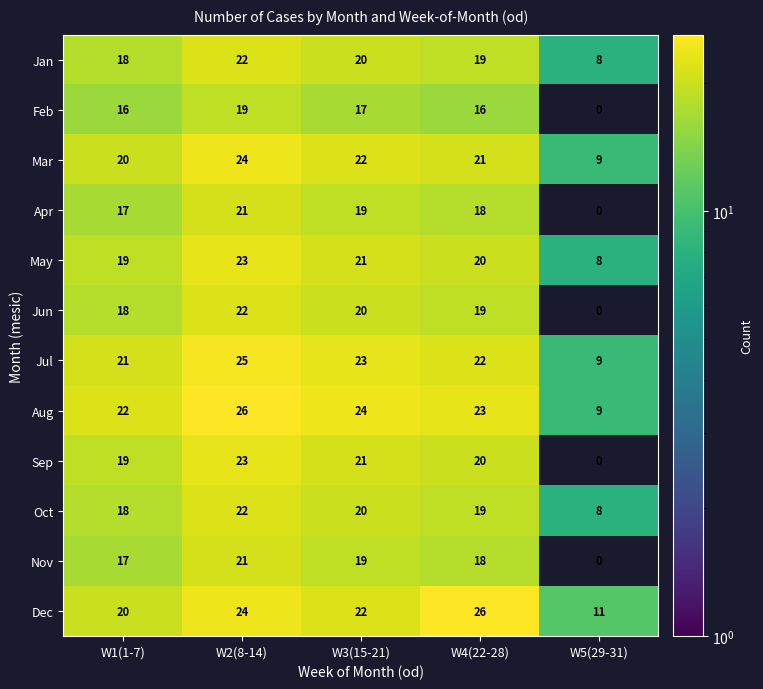

What is the sum of all Jun values?

79